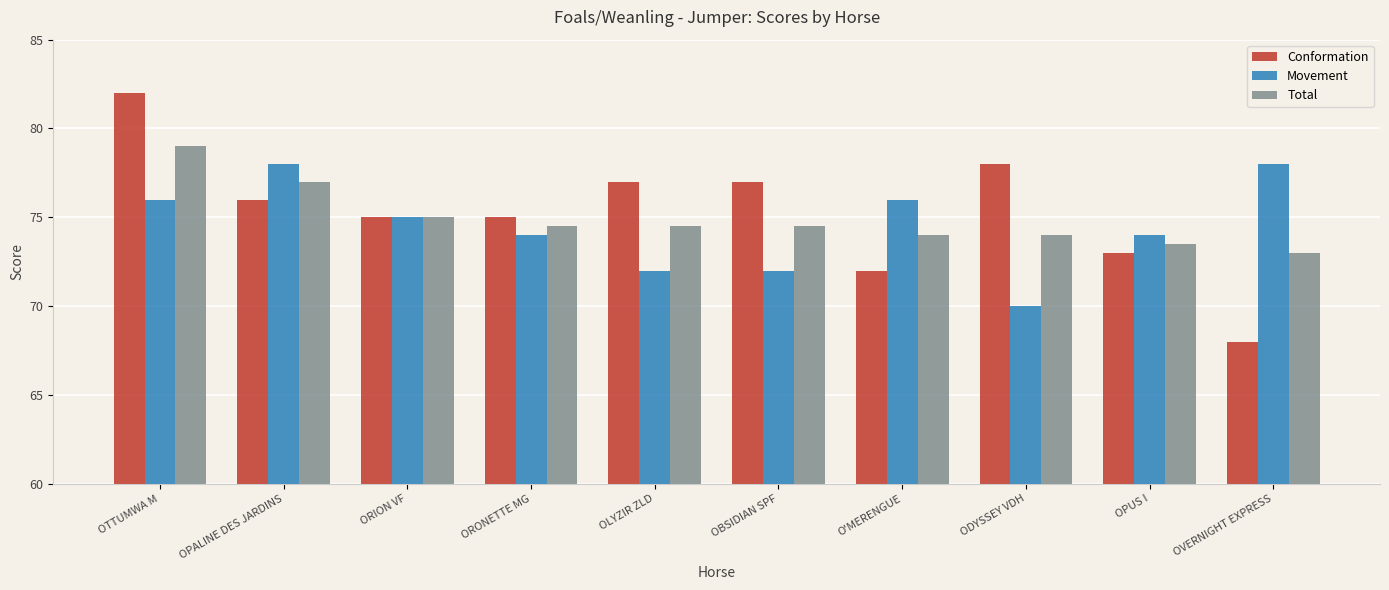

How many bars are there in each group?

3